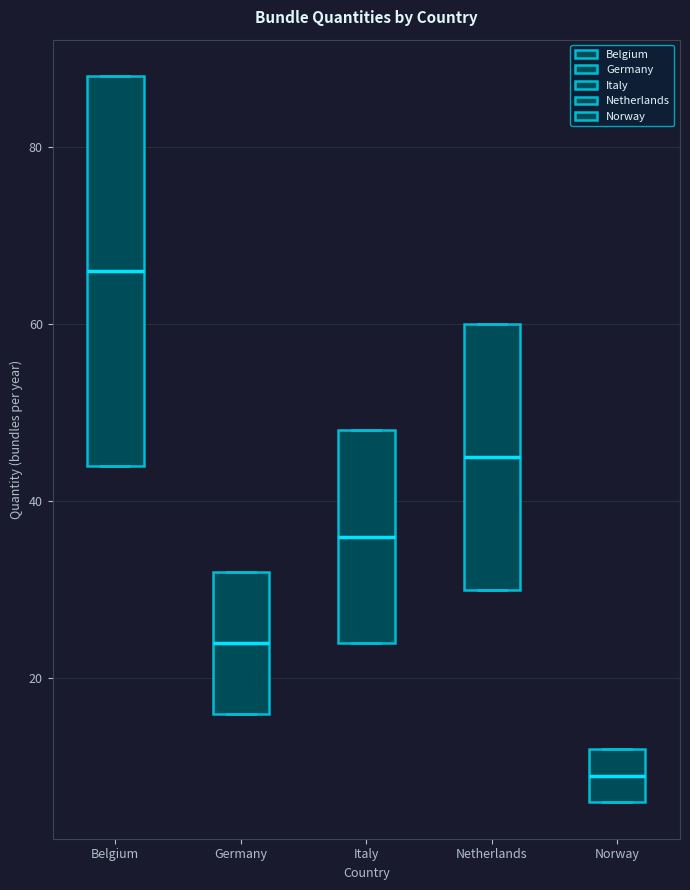

Reading left to right, transcribe this box plot: for each box, give where its median line is, the range the box spans, and where its two whiskers end, as read against the y-axis. The values are not printed on the chart, so give them approximately, as read against the axis.

Belgium: median 66, box 44 to 88, whiskers 44 to 88
Germany: median 24, box 16 to 32, whiskers 16 to 32
Italy: median 36, box 24 to 48, whiskers 24 to 48
Netherlands: median 46, box 30 to 60, whiskers 30 to 60
Norway: median 10, box 6 to 12, whiskers 6 to 12